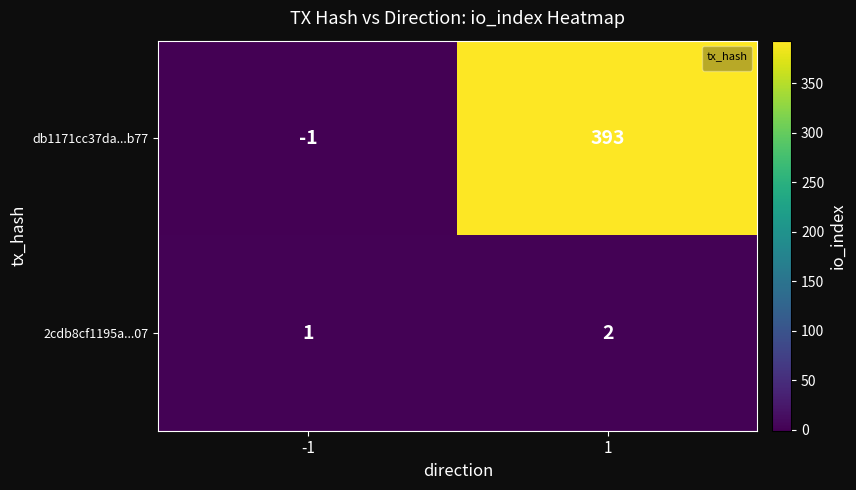

How many data points in 2cdb8cf1195a...07 are less than 2?

1